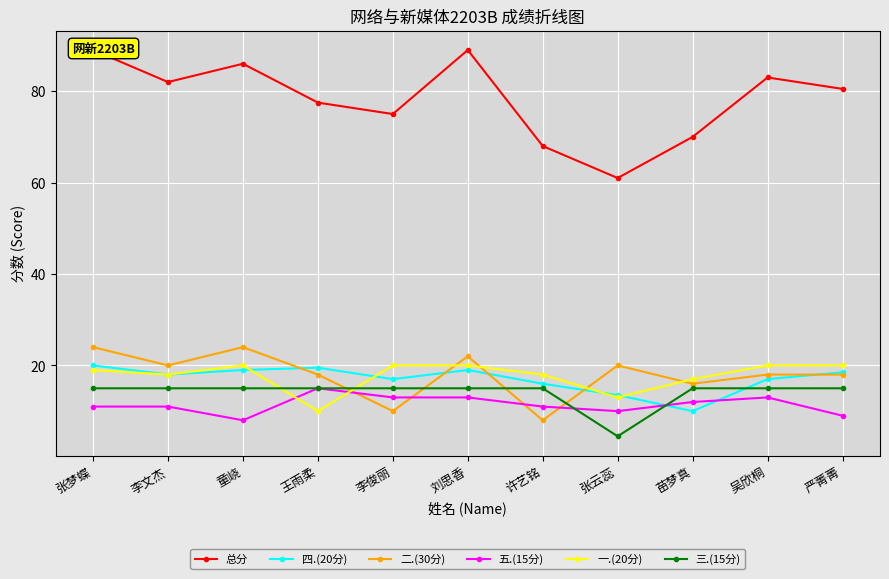

The value of 四.(20分) at 李文杰 is 18.0. True or false?

True